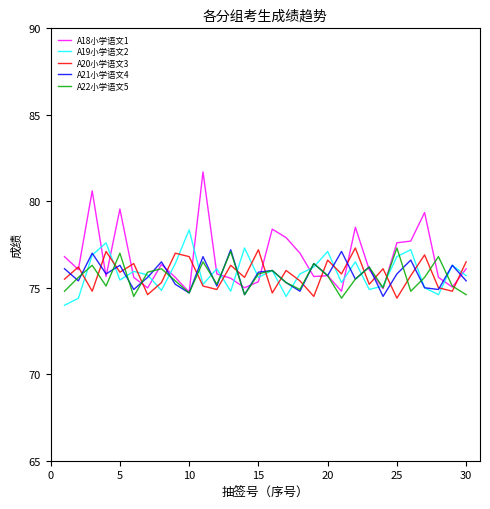

Which series ends up on top after the final intersection of A18小学语文1 and A20小学语文3?

A20小学语文3